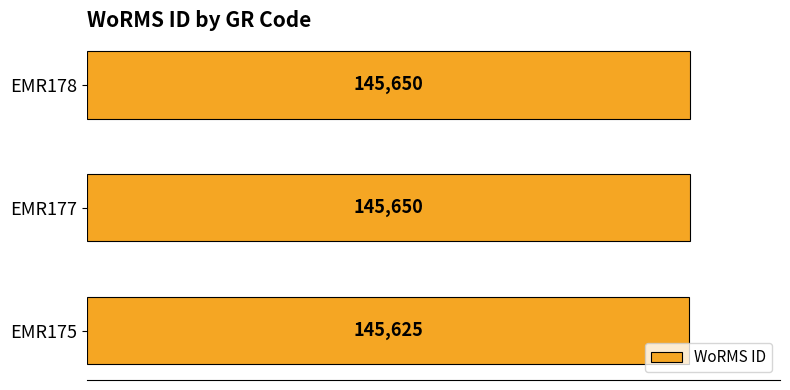

True or false: the data shows 220044 at EMR178.

False